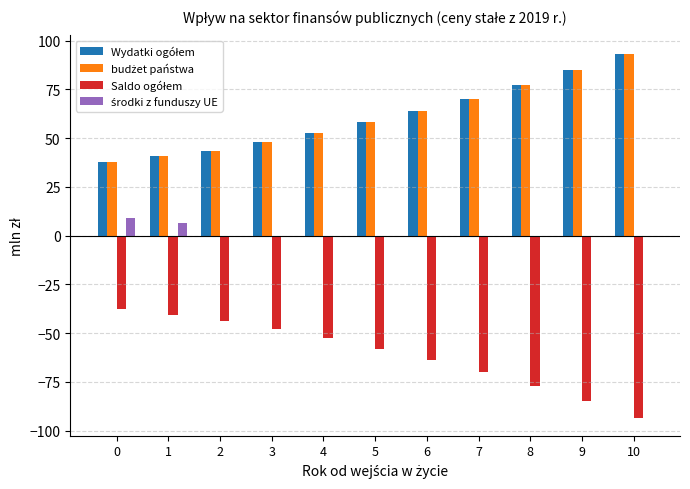

What is the total value across all series at 1?

47.4